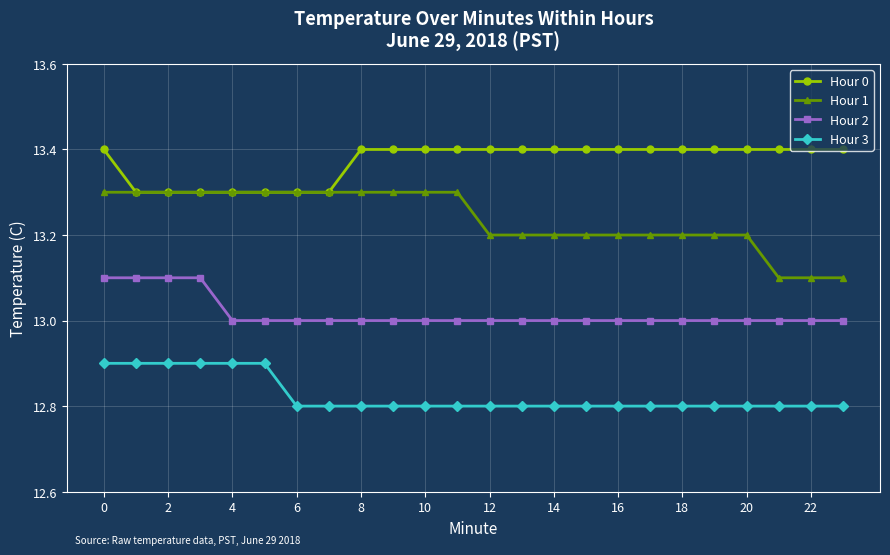

At how many categories does at least one series exceed 12?

24